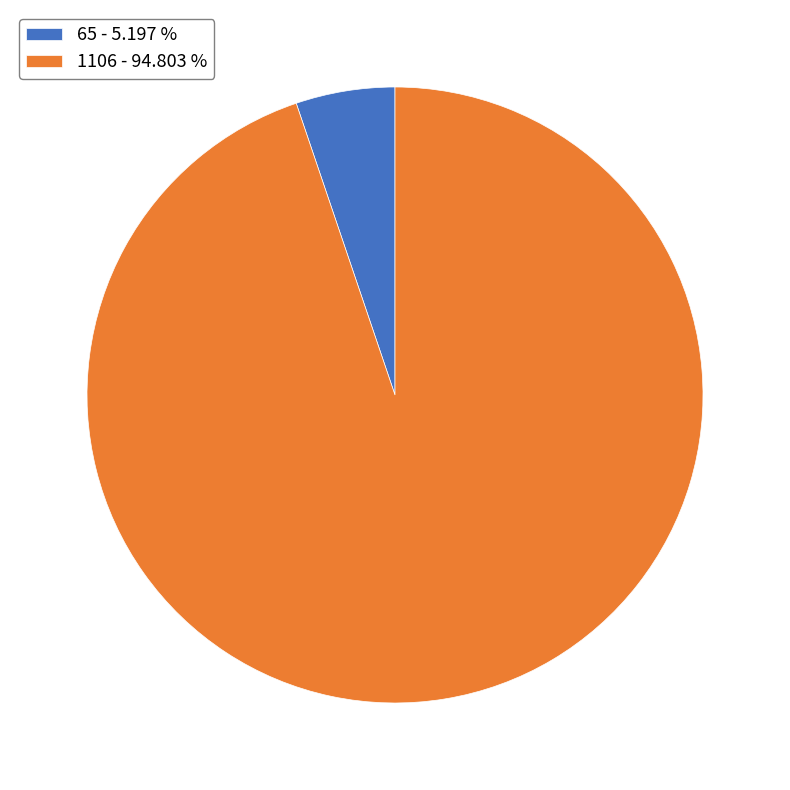

Is the sum of 1106 - 94.803 % and 65 - 5.197 % greater than half?

Yes